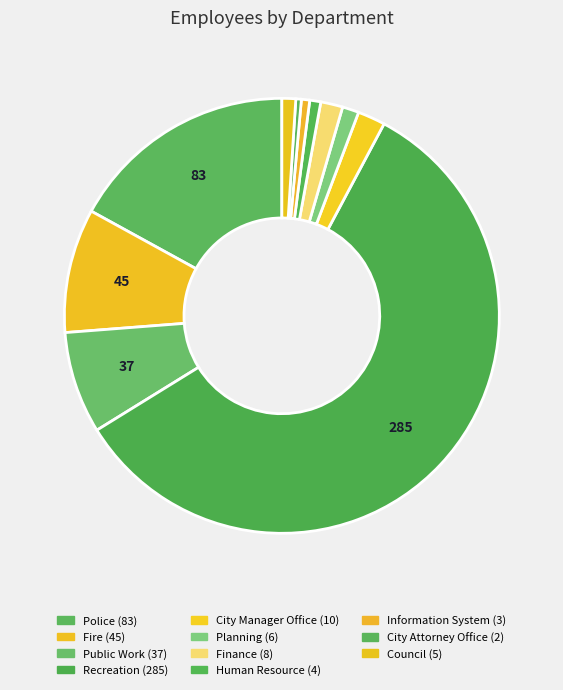

How many segments does this pie chart have?

11